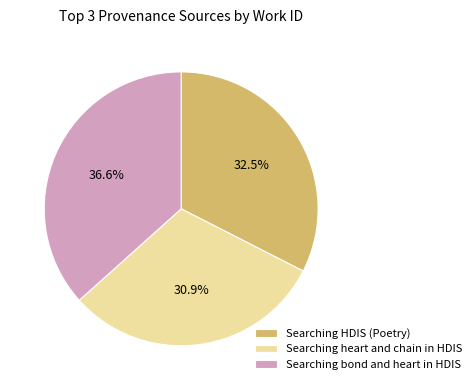

To the nearest percent, what portion does Searching bond and heart in HDIS represent?

37%